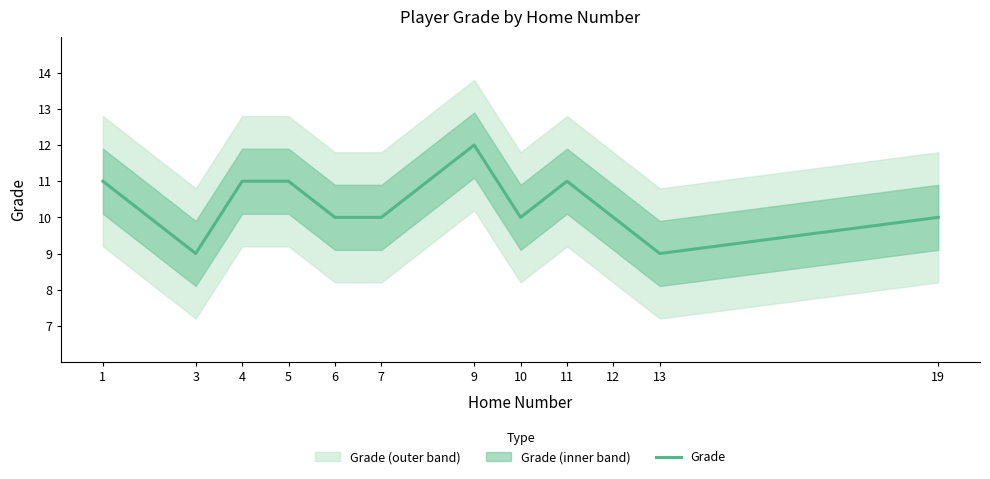

At which category does the data reach its first local valley?

3